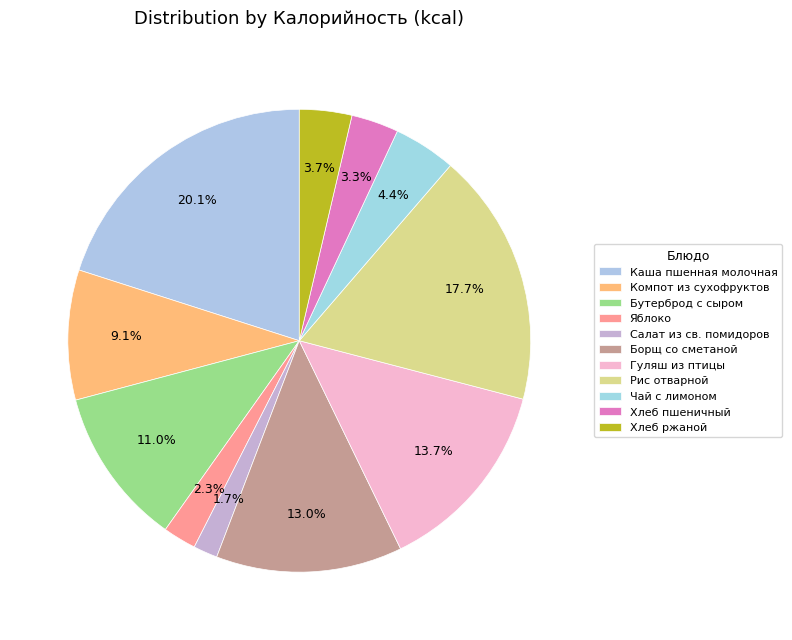

What is the ratio of the value at Хлеб ржаной to the value at Компот из сухофруктов?

0.4